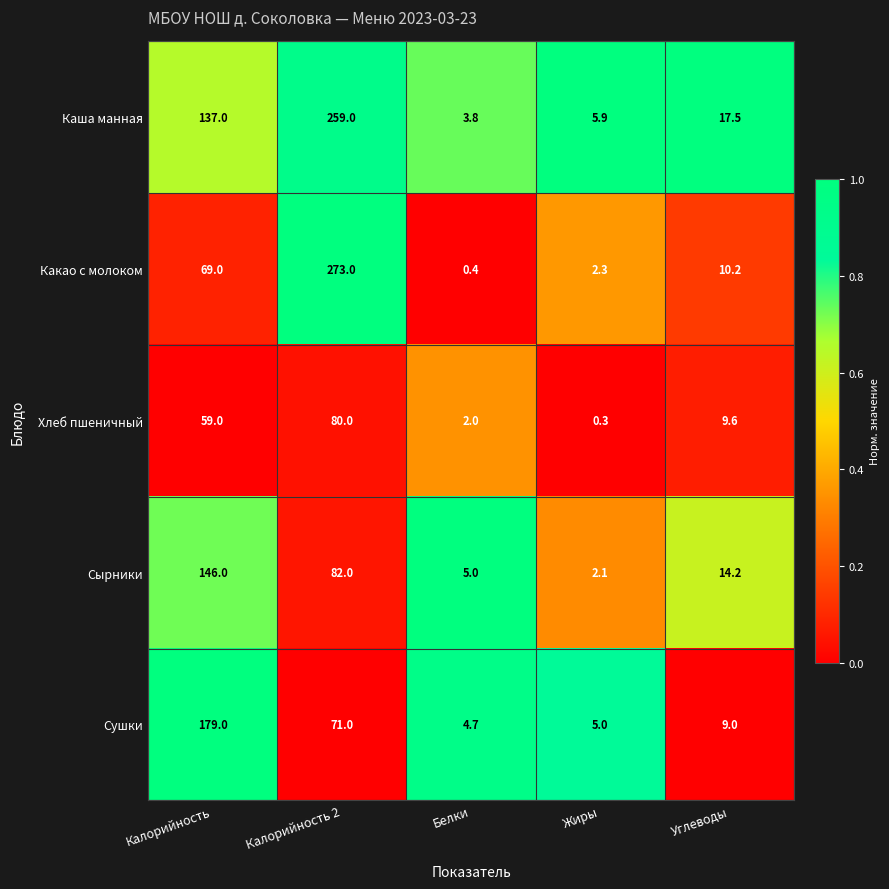

How many series are shown in this chart?

5